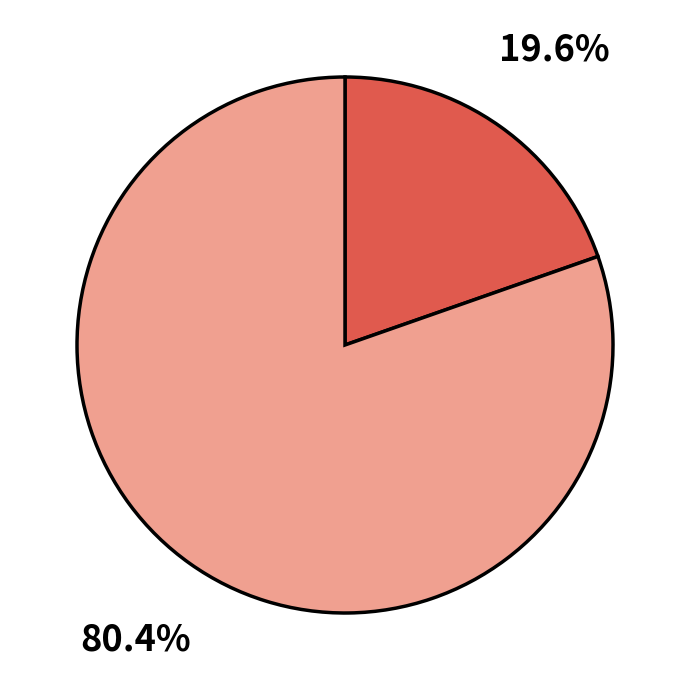

Is there a majority slice in this chart?

Yes